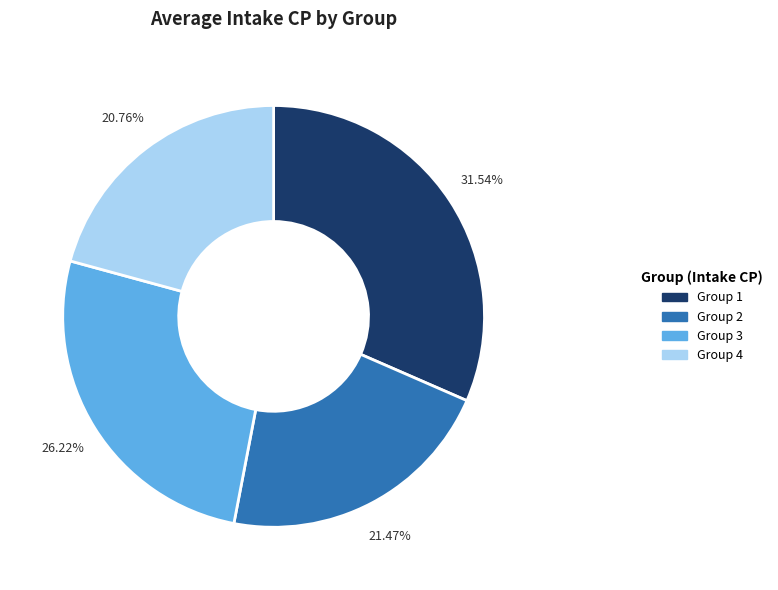

To the nearest percent, what portion does Group 2 represent?

21%